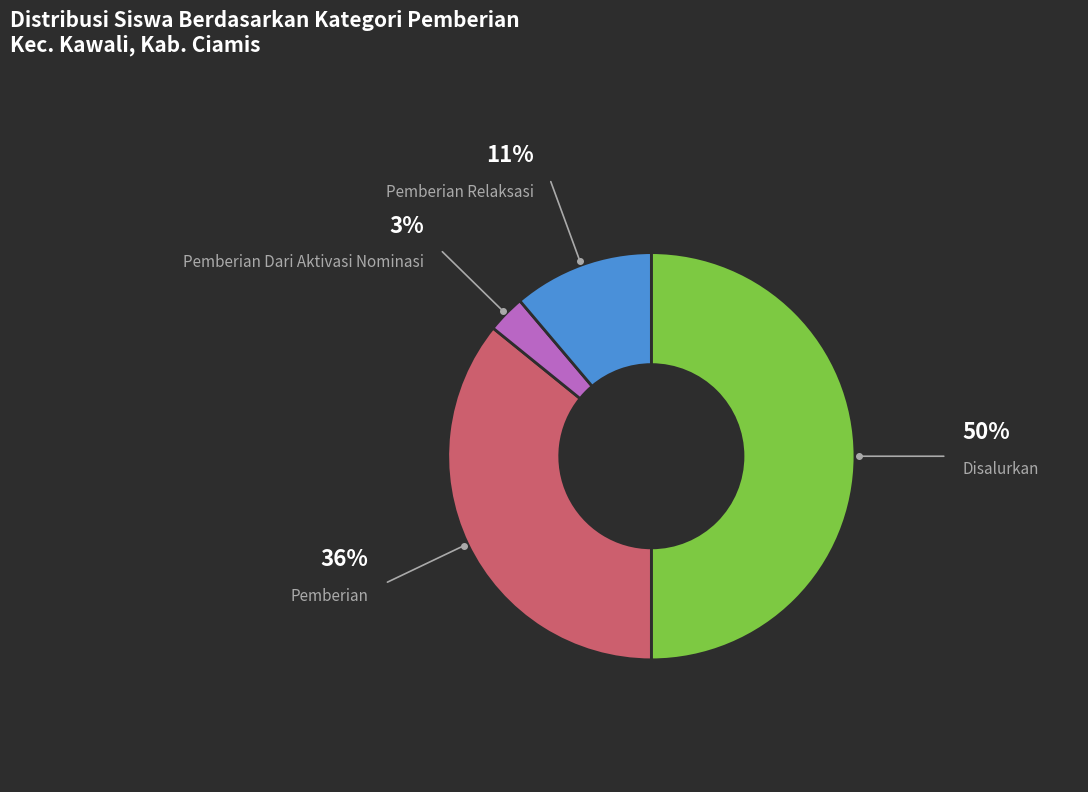

Does Pemberian Dari Aktivasi Nominasi represent more than half of the total?

No